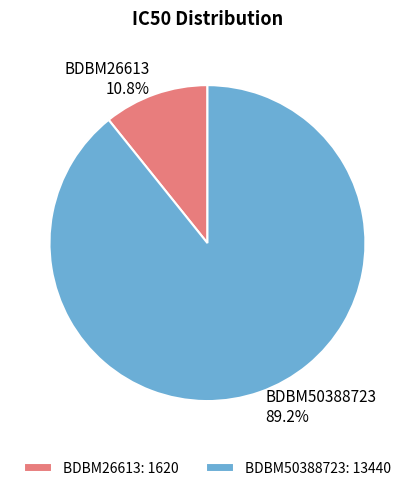

To the nearest percent, what is the average slice percentage?

50%